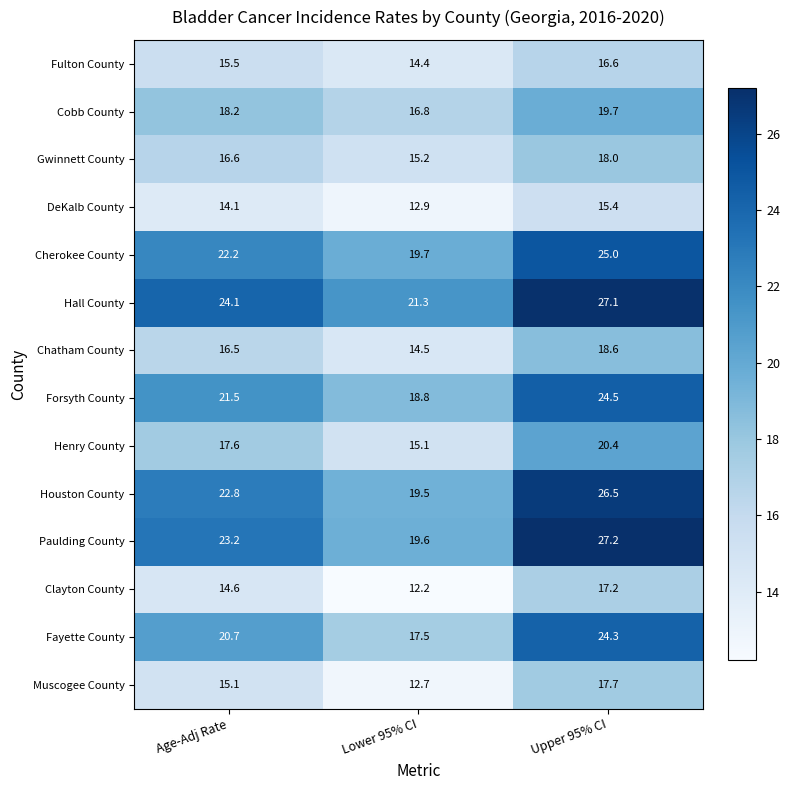

What is the approximate value of Cobb County at Upper 95% CI?

19.7